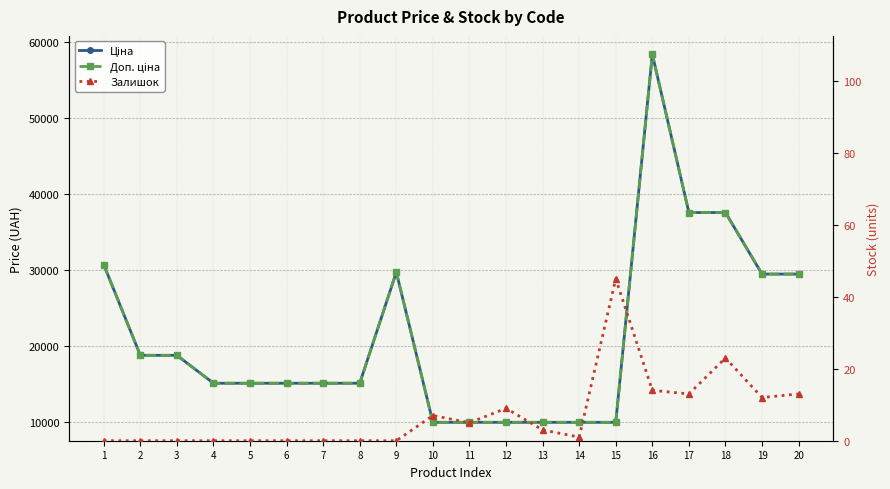

How many interior local peaks does the Доп. ціна series have?

2